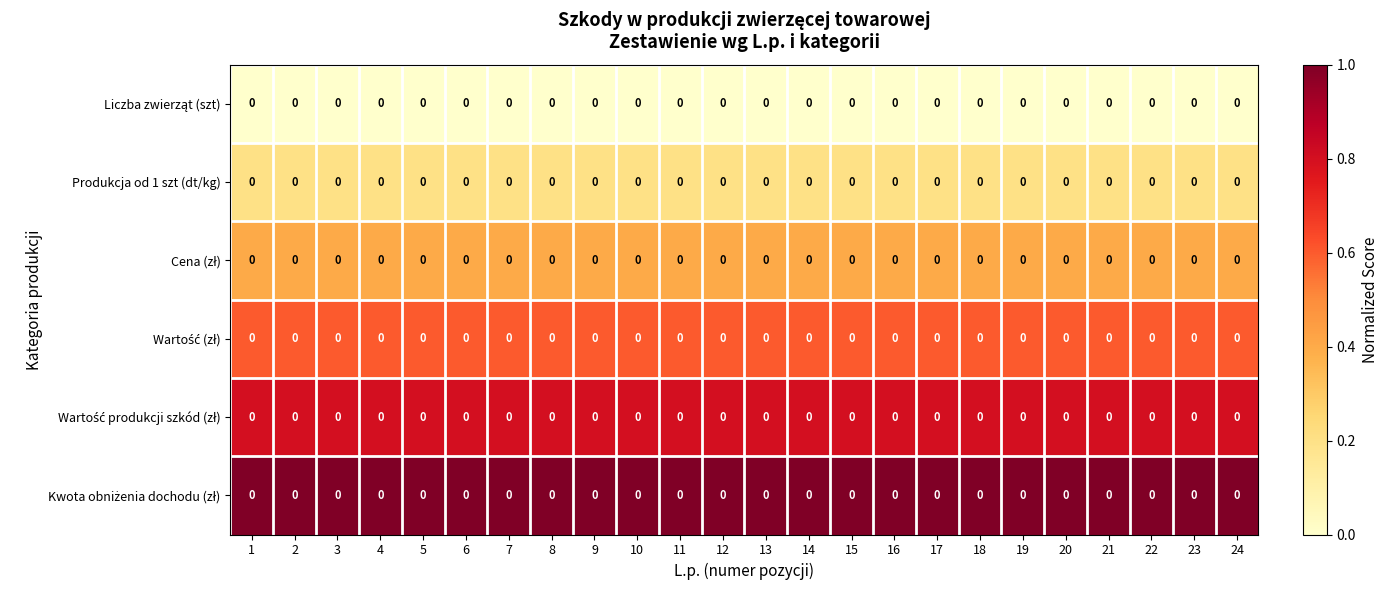

What is the spread (max minus min) of values at 1?

1.0